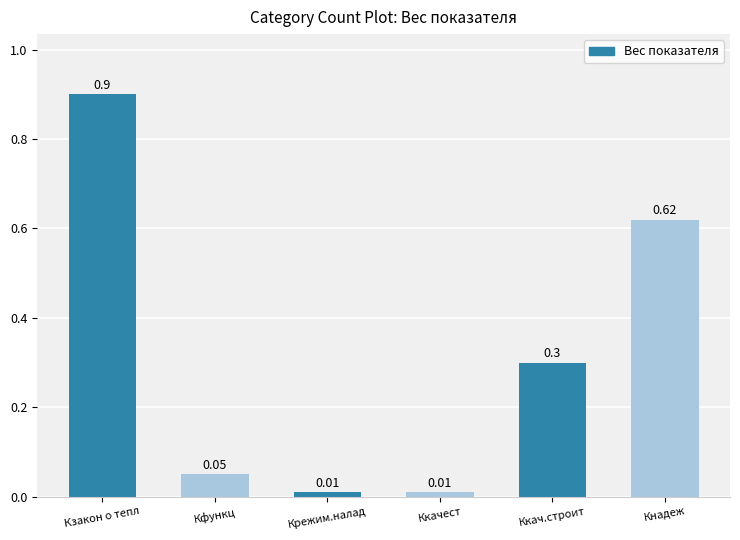

How many bars are there in total?

6